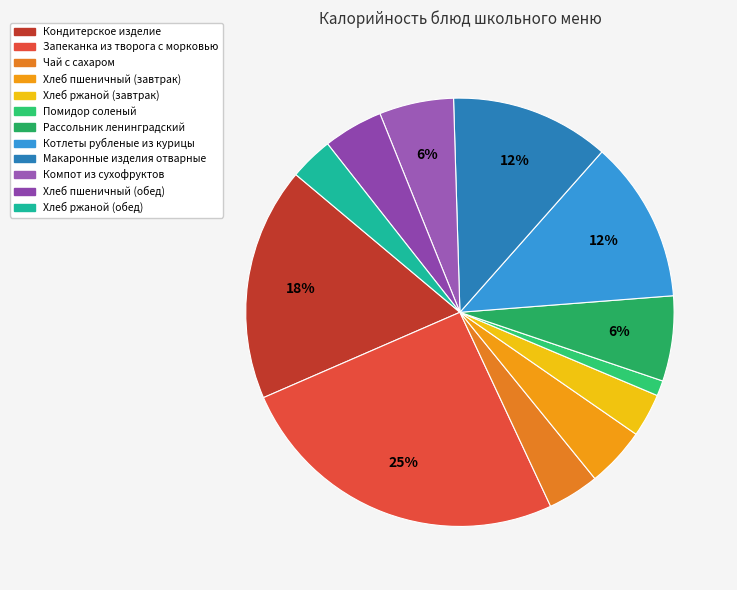

Between Чай с сахаром and Помидор соленый, which is larger?

Чай с сахаром